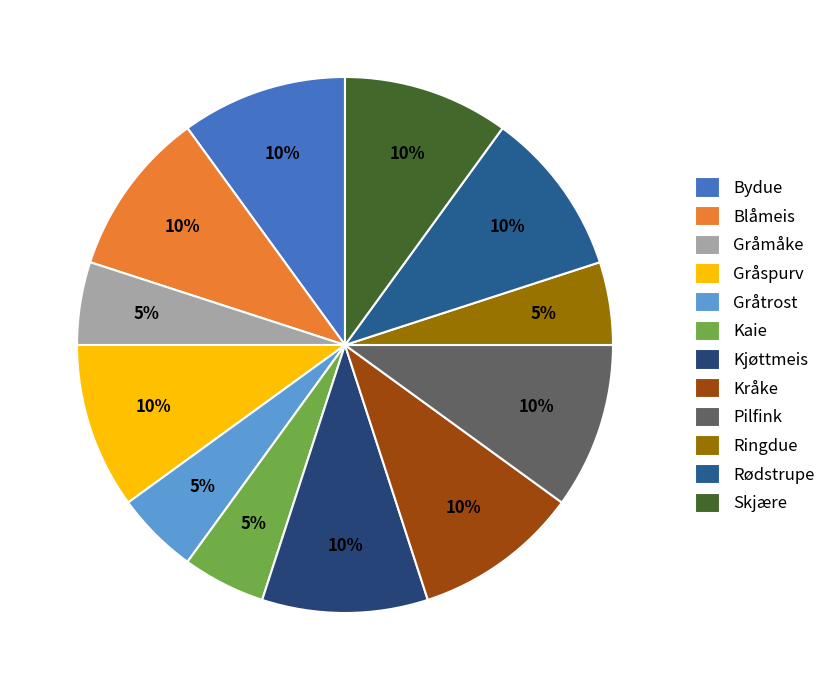

What is the smallest slice in the pie chart?

Gråmåke